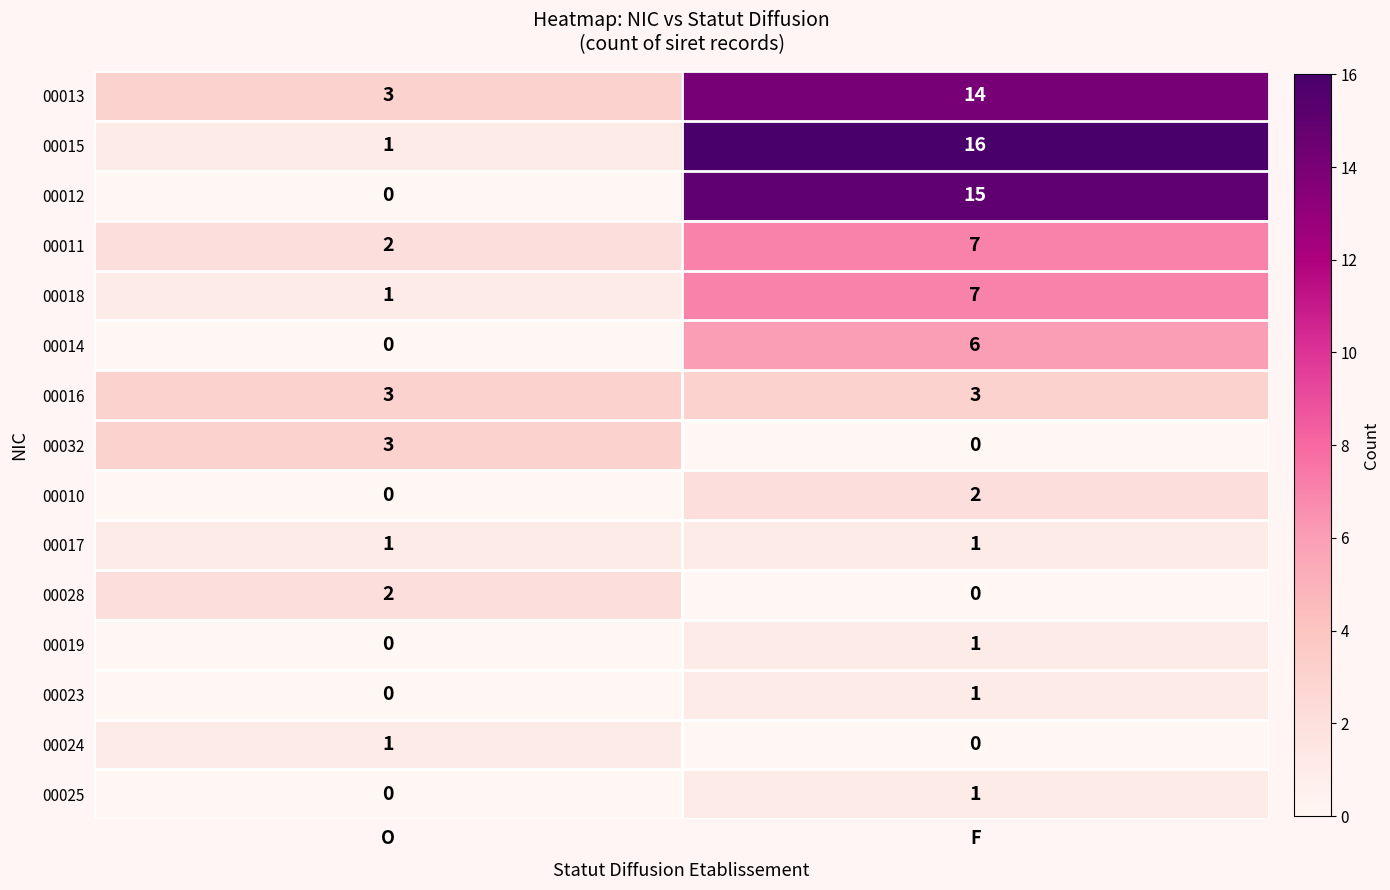

How many series are shown in this chart?

15